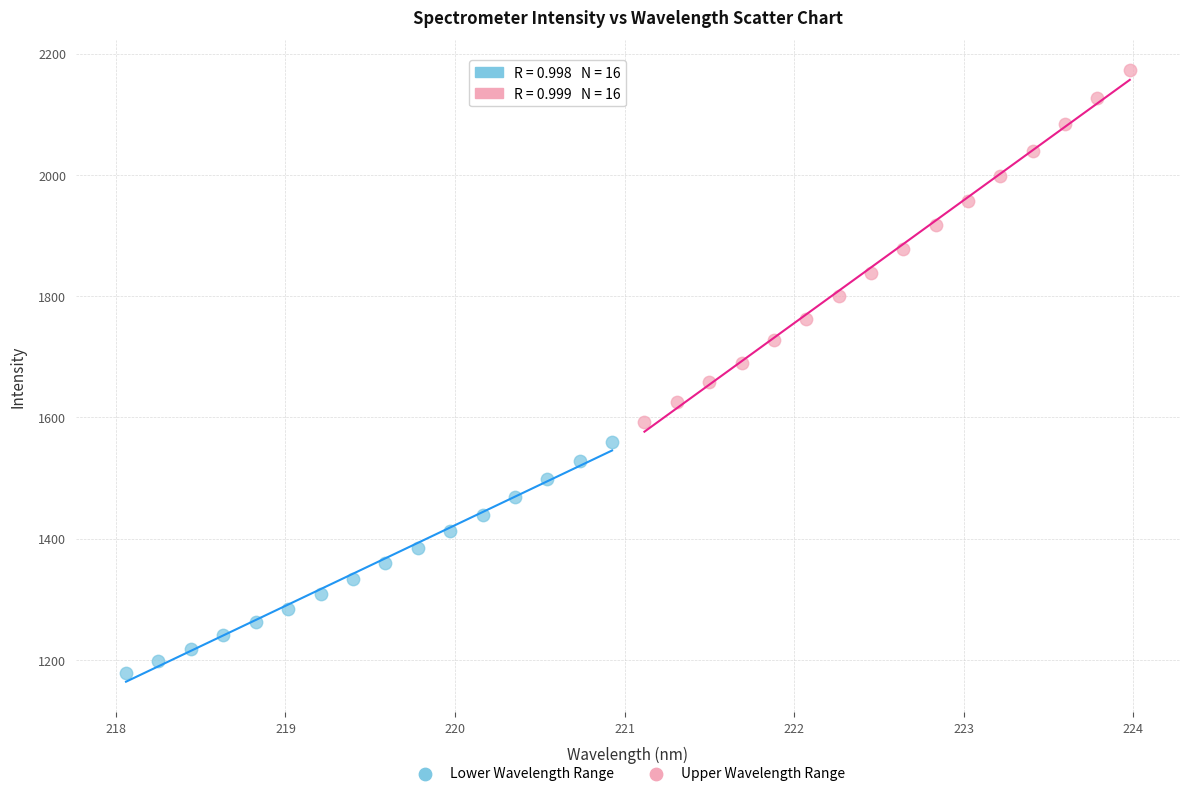

What are all the series names shown in the legend?

Lower Wavelength Range, Upper Wavelength Range